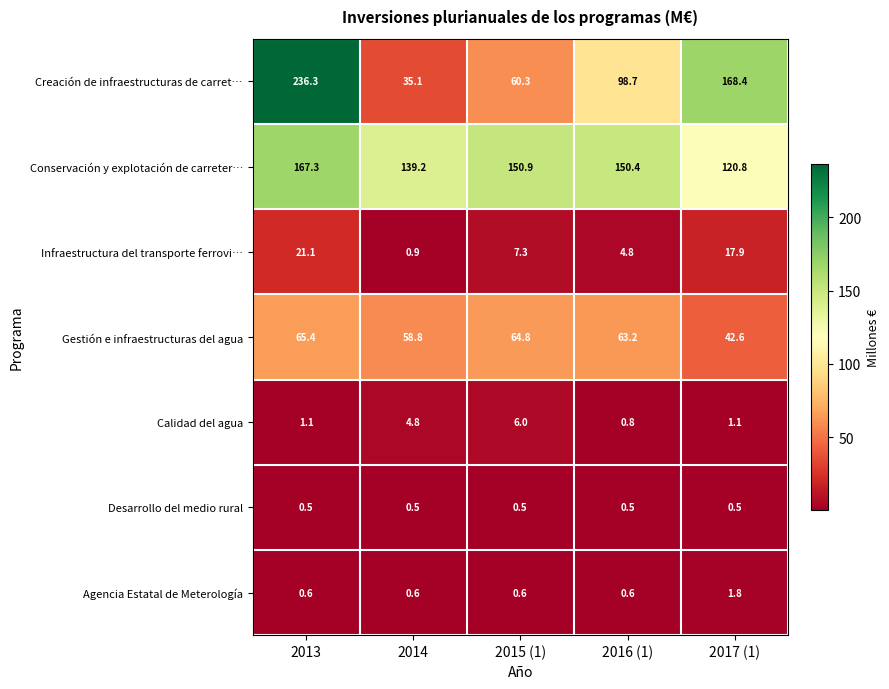

At which label is Conservación y explotación de carreter… closest to 144?

2014